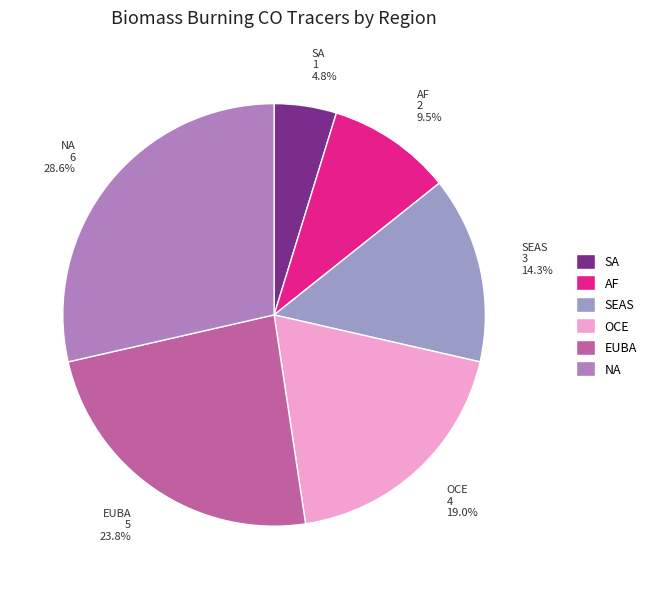

Is there any slice that represents more than half of the pie?

No